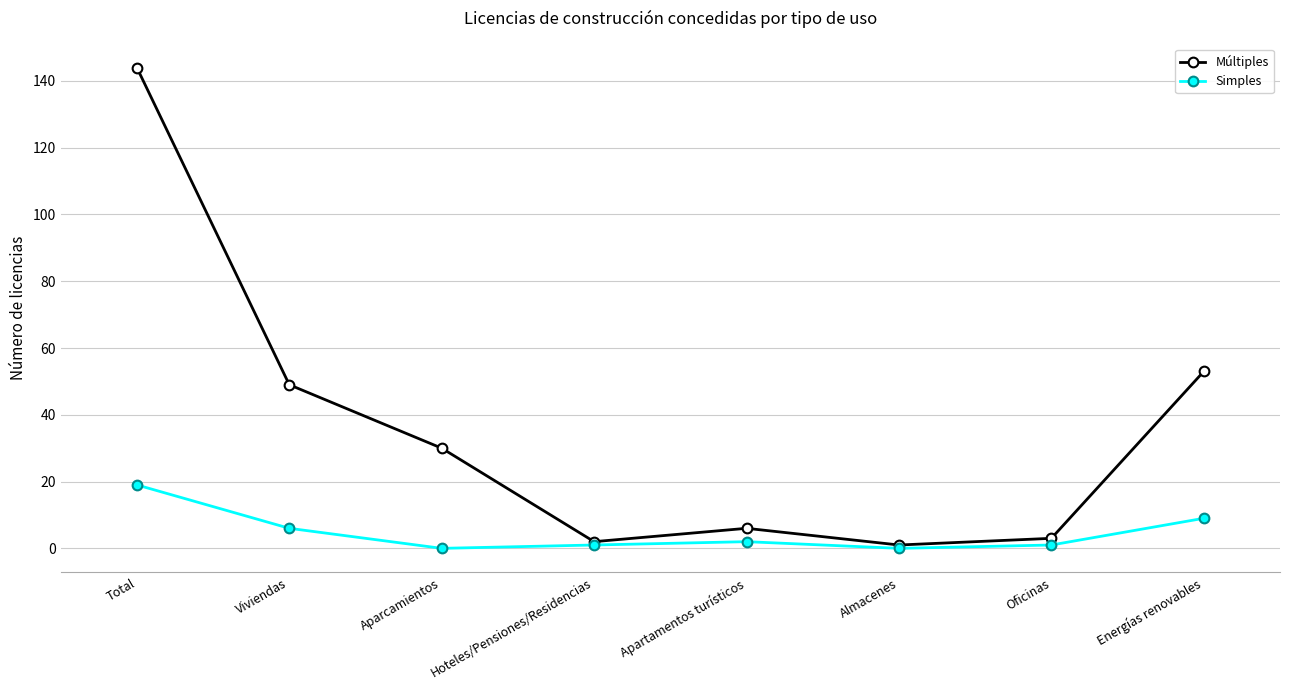

True or false: Simples has a value of 6 at Almacenes.

False